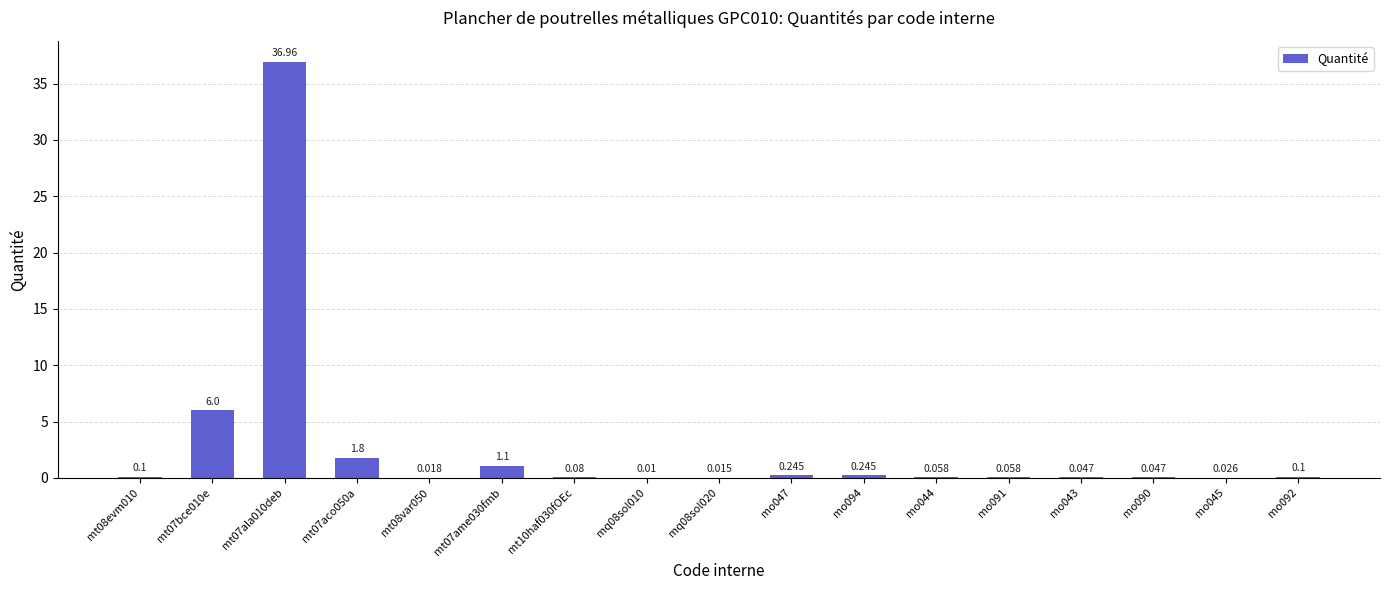

At which label is the value closest to 18?

mt07bce010e